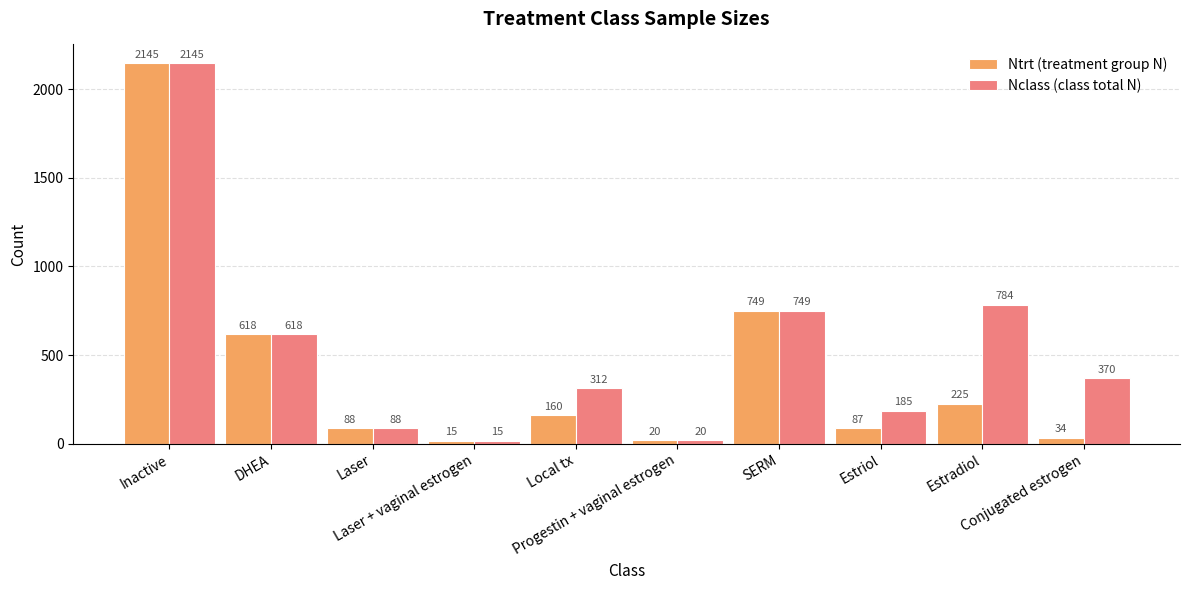

At how many categories does at least one series exceed 1359?

1